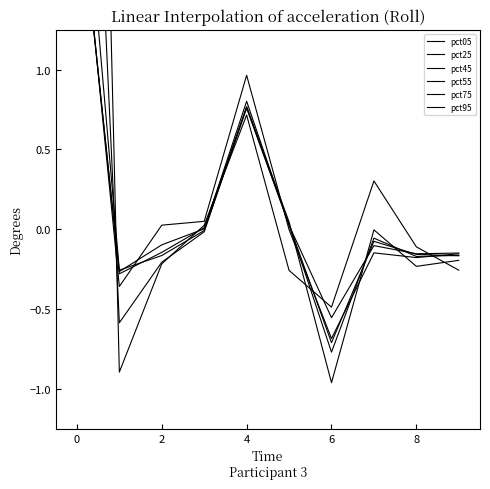

Which series changed the most between 2 and 6?

pct45